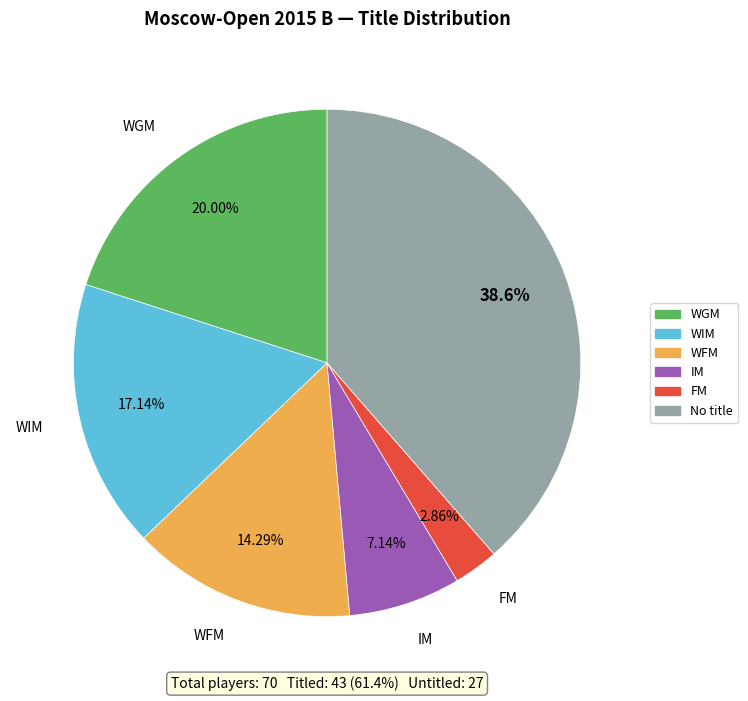

Is there a majority slice in this chart?

No